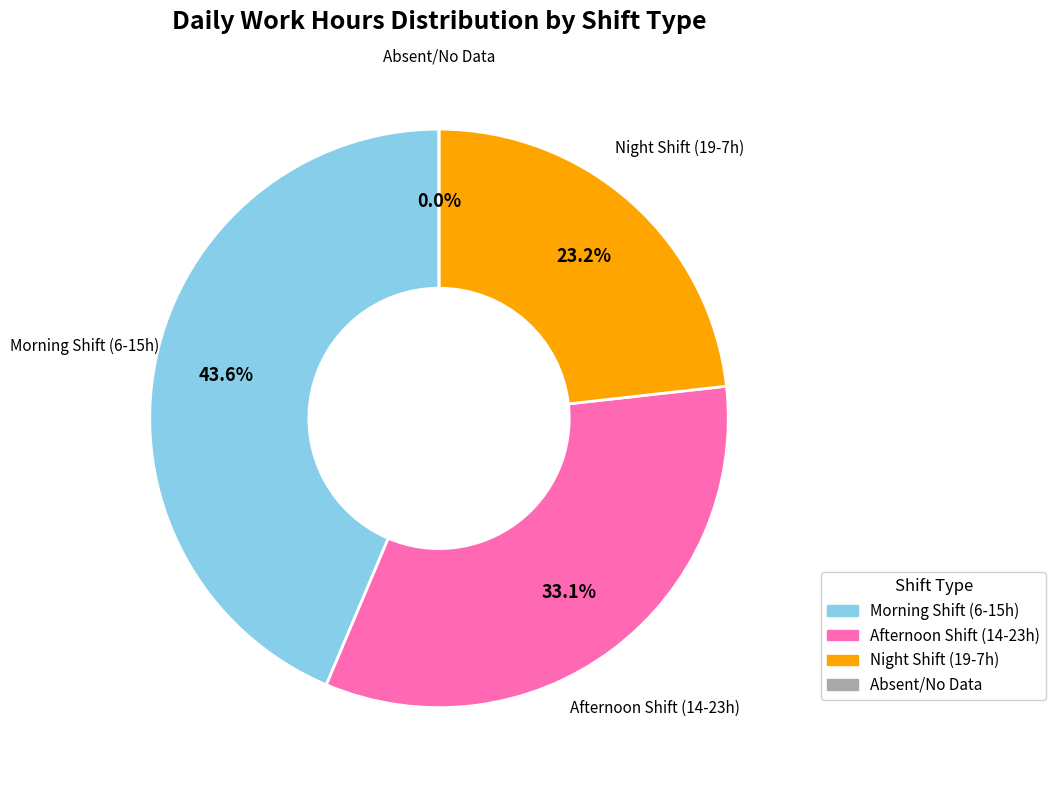

Does any single category account for the majority?

No